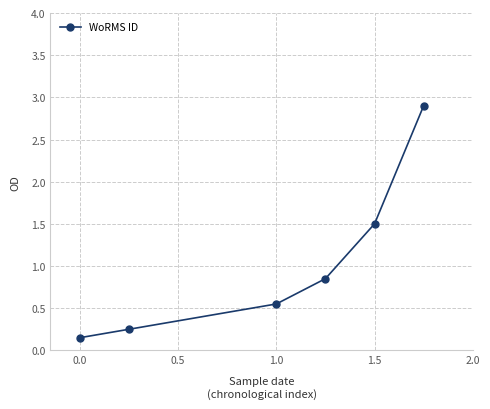

What is the greatest value displayed?

2.9